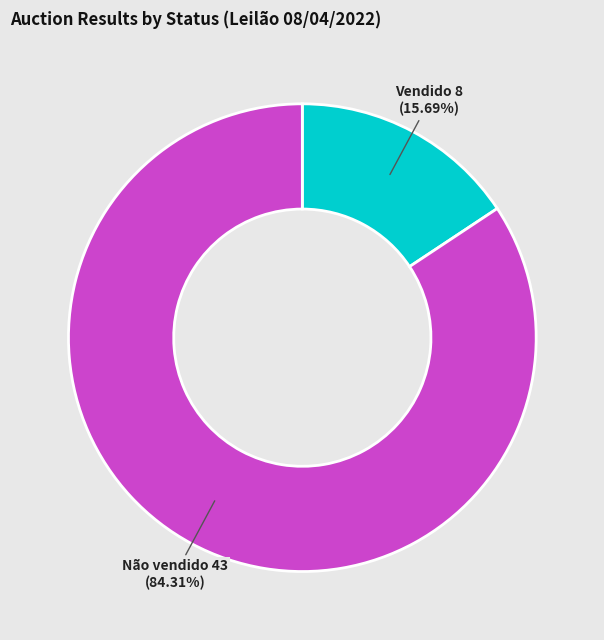

Is there any slice that represents more than half of the pie?

Yes